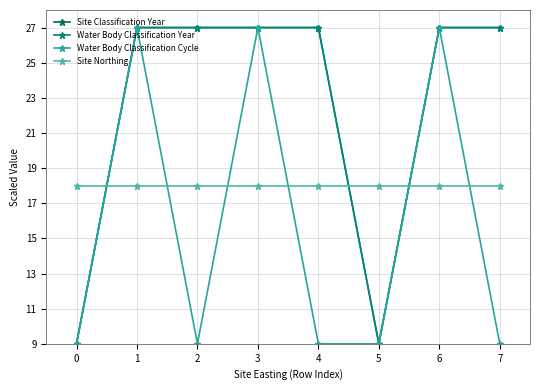

Which series has the largest total across all categories?

Site Classification Year